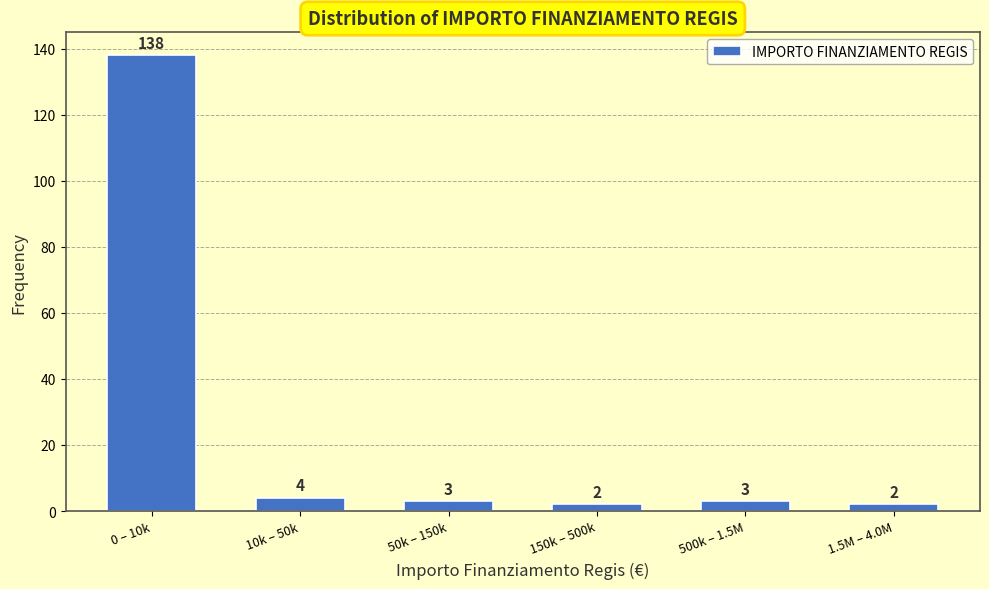

Reading right to left, transcribe all the data shown in this chart.

1.5M – 4.0M=2	500k – 1.5M=3	150k – 500k=2	50k – 150k=3	10k – 50k=4	0 – 10k=138